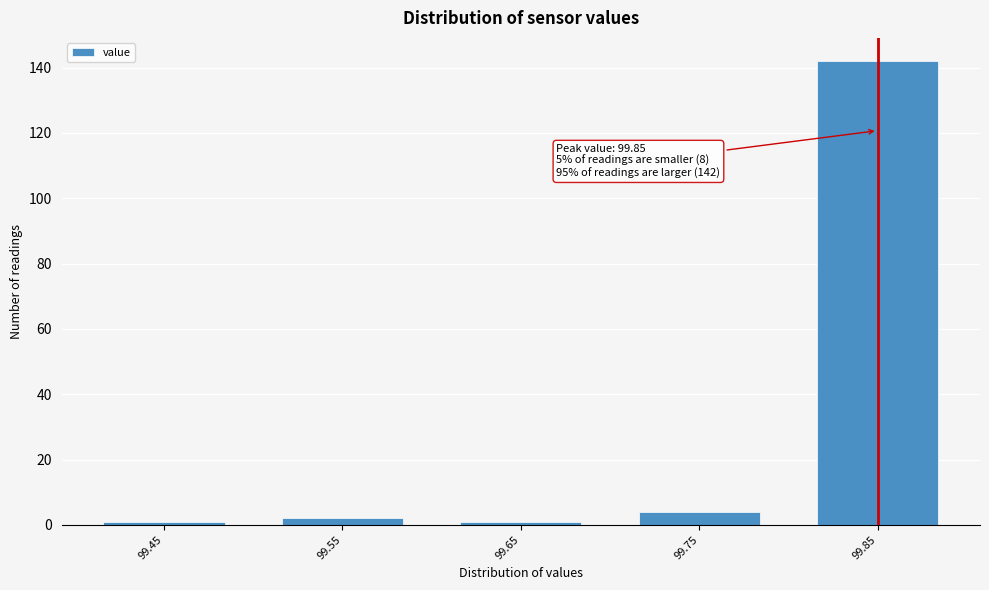

Reading left to right, list all the values displayed in this chart.

1	2	1	4	142